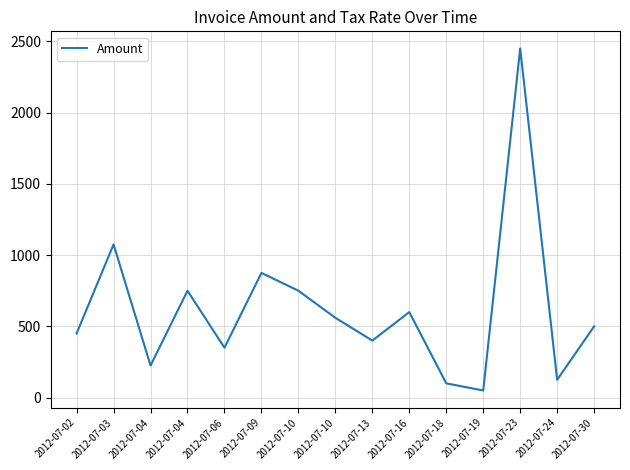

The chart shows a value of 325 at 2012-07-16. True or false?

False